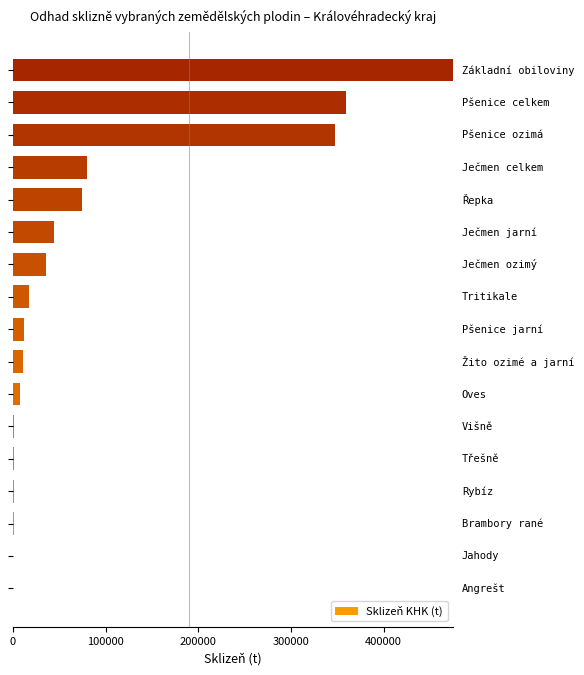

What is the maximum value shown in the chart?

474856.1